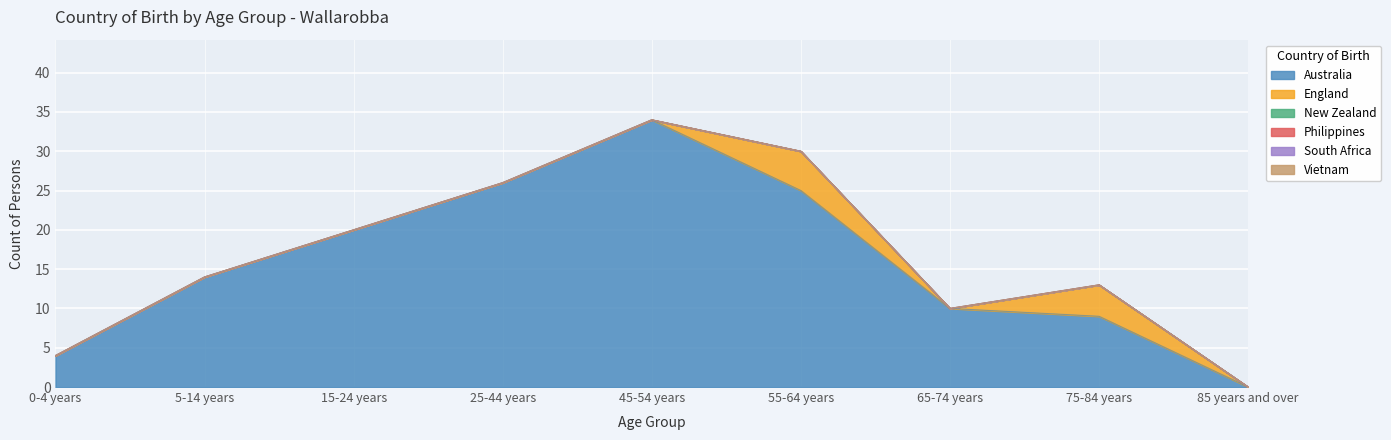

True or false: England and South Africa cross at least once.

False